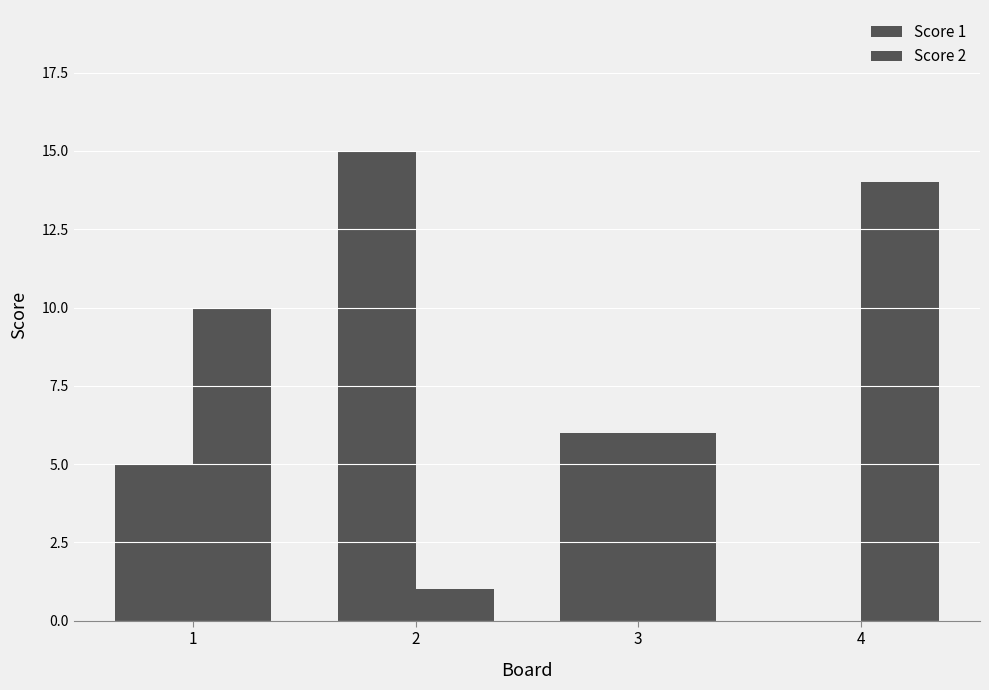

How many distinct data groups are displayed?

2